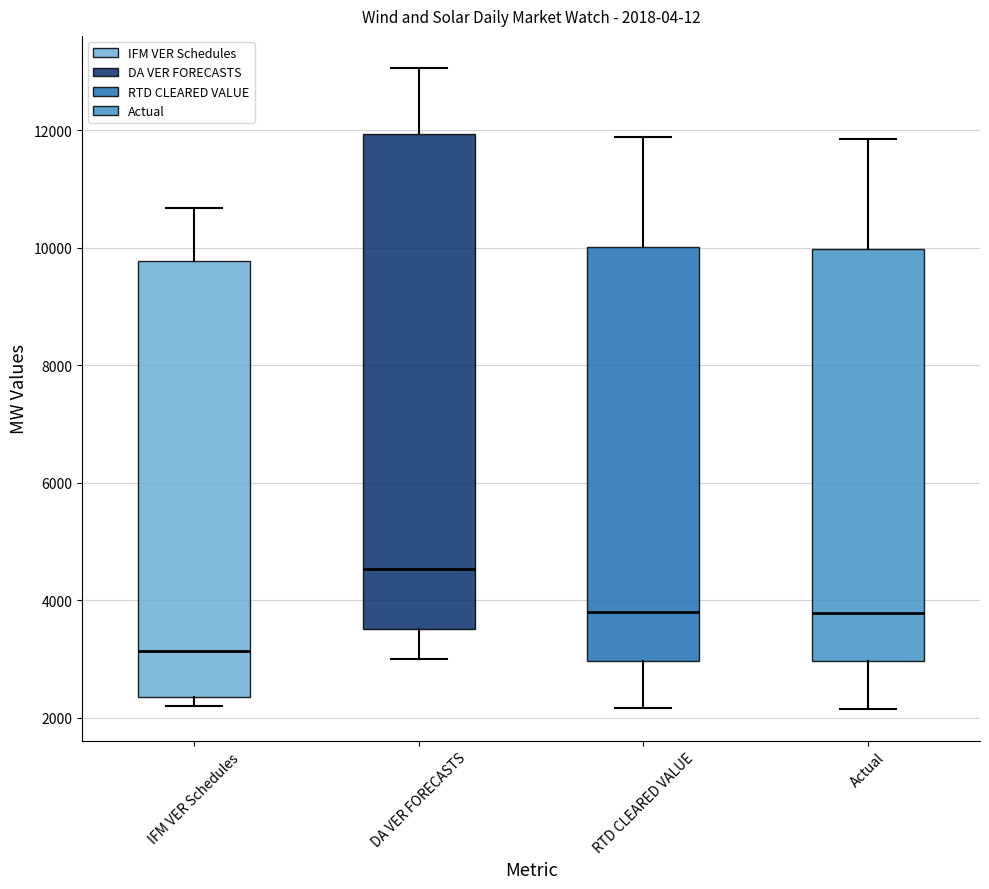

Which box has the highest median line?

DA VER FORECASTS